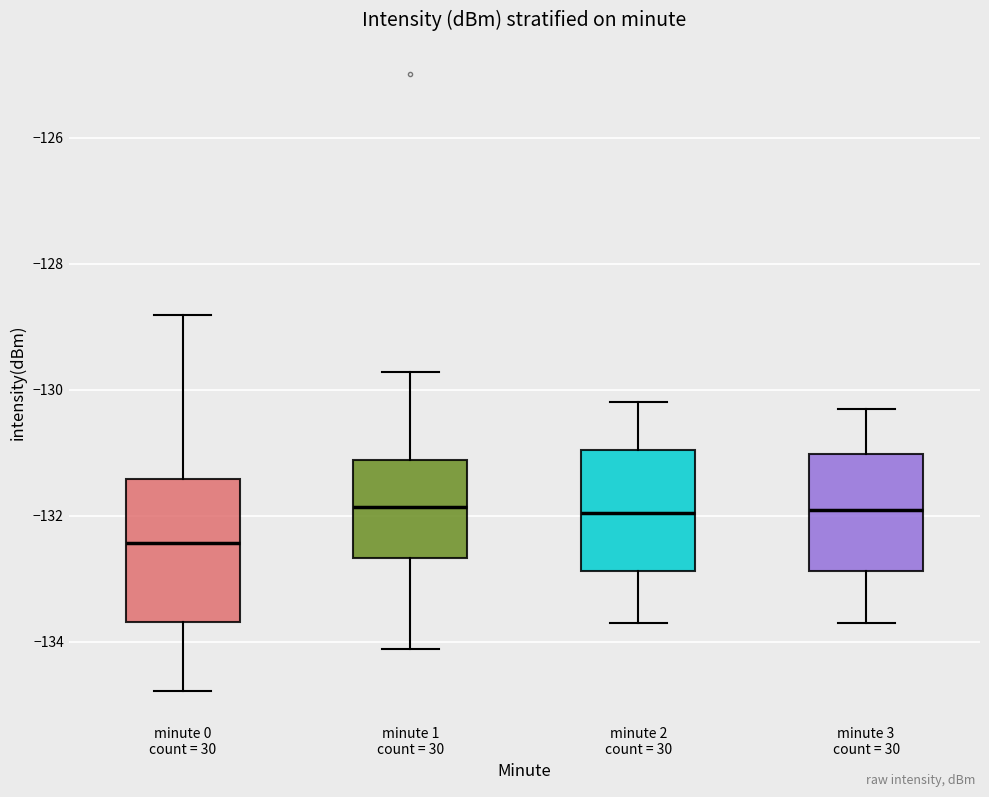

Reading left to right, read every box against the y-axis: the position of its median line, the range the box covers, and the ends of its whiskers. The values are not printed on the chart, so give them approximately, as read against the axis.

minute 0 count = 30: median -132.4, box -133.6 to -131.4, whiskers -134.8 to -128.8
minute 1 count = 30: median -131.8, box -132.6 to -131.2, whiskers -134.2 to -129.8
minute 2 count = 30: median -132.0, box -132.8 to -131.0, whiskers -133.6 to -130.2
minute 3 count = 30: median -131.8, box -132.8 to -131.0, whiskers -133.6 to -130.2